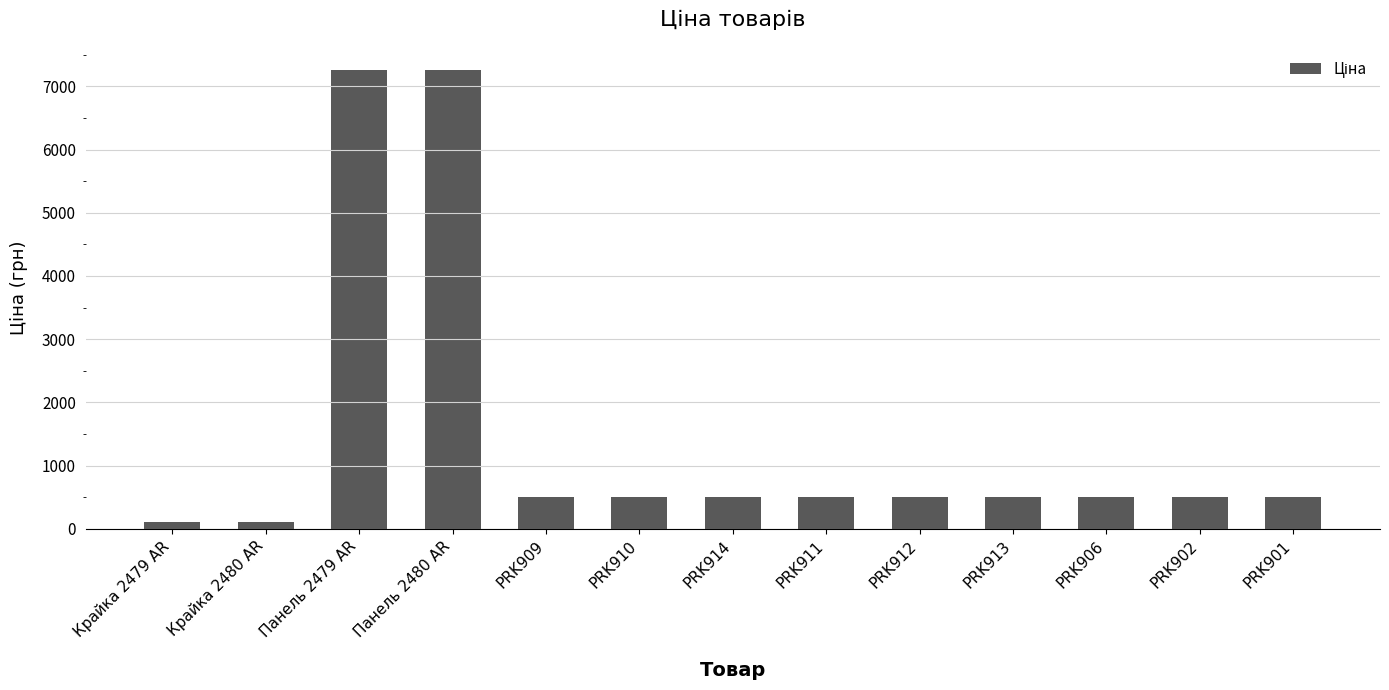

What is the greatest value displayed?

7258.9